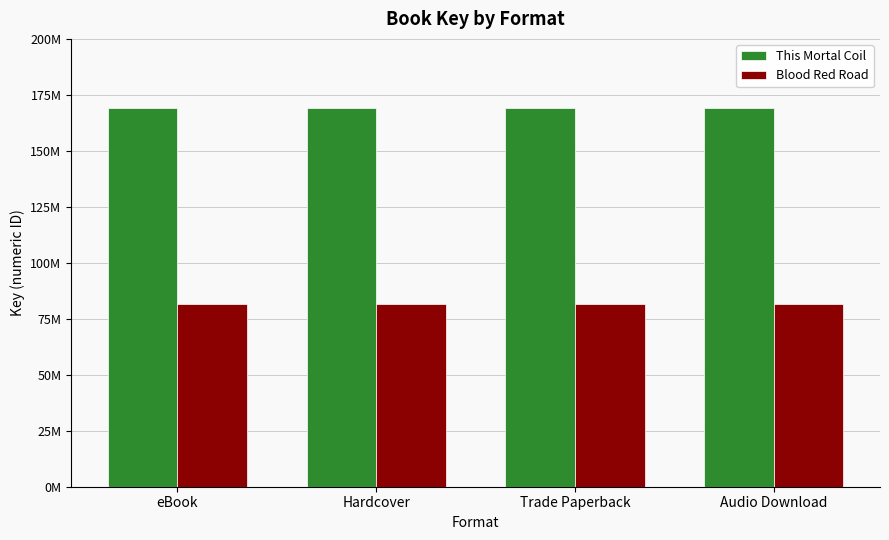

Rank the series at eBook from highest to lowest value.

This Mortal Coil, Blood Red Road